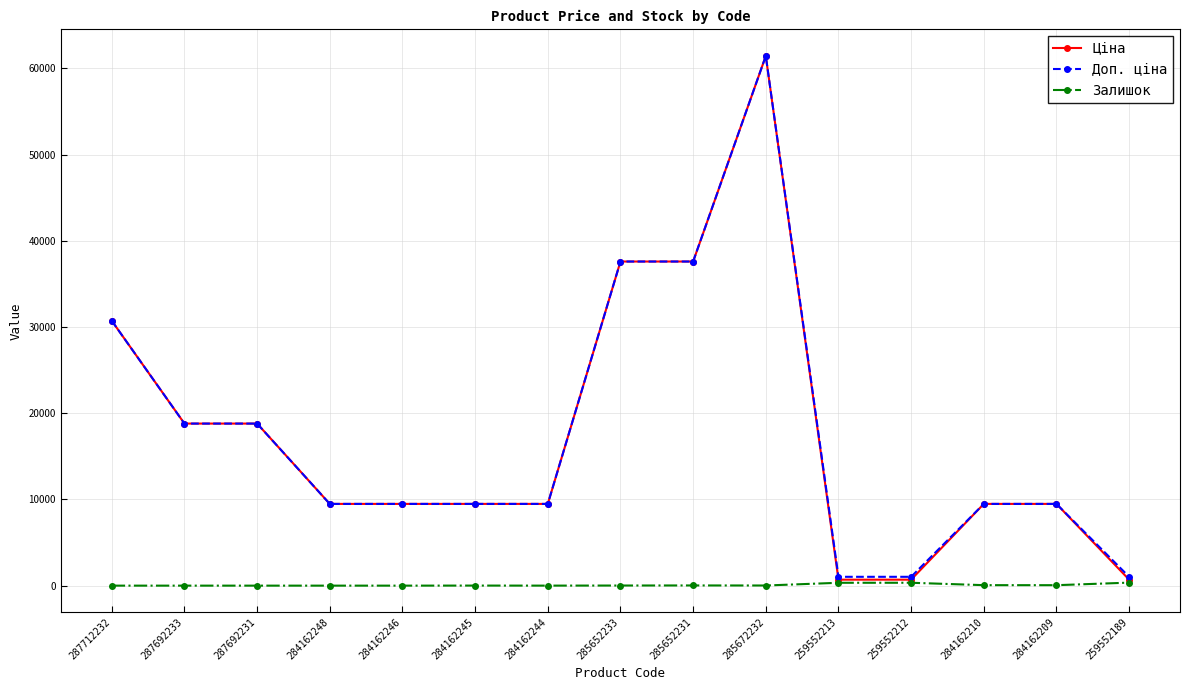

What is the difference between the highest and lowest values at 285652233?

37580.6